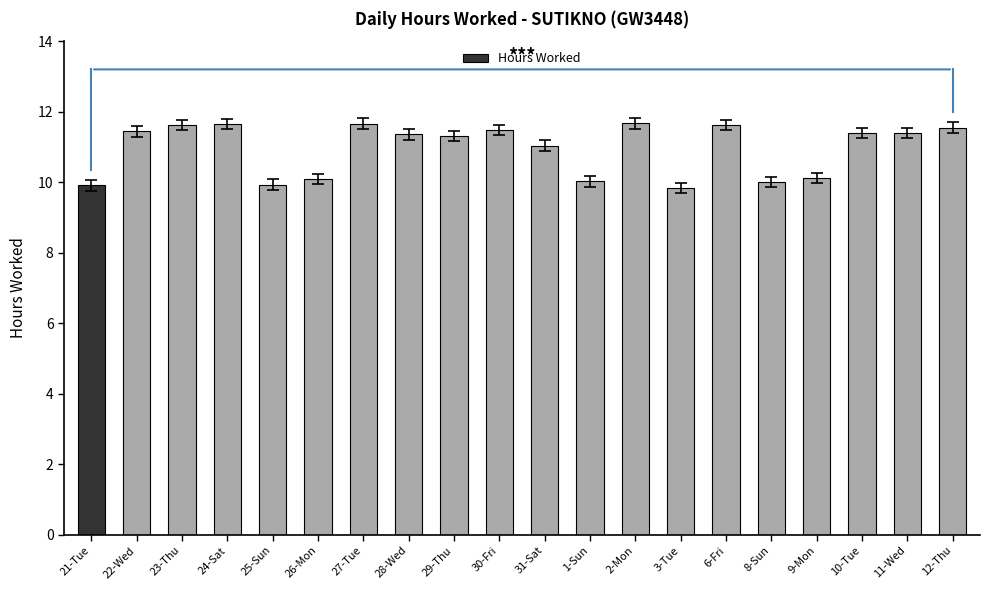

At which label does the data first exceed 11?

22-Wed